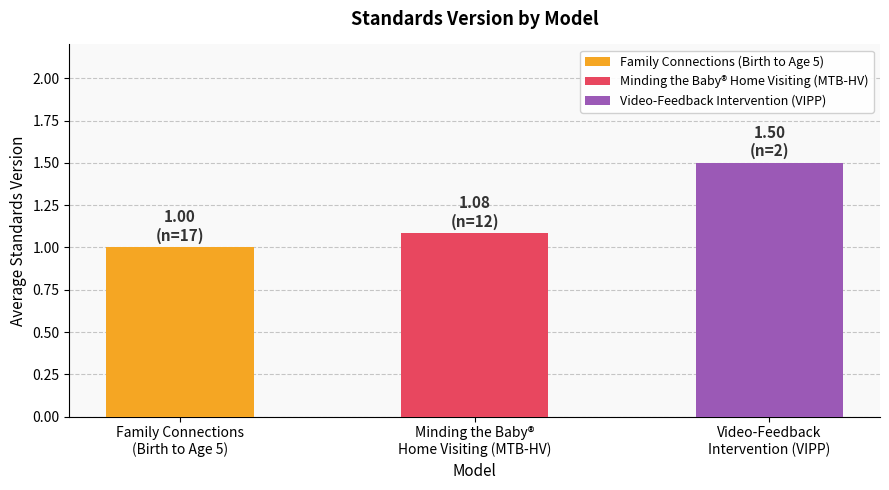

Rank the categories by value from highest to lowest.

Video-Feedback
Intervention (VIPP), Minding the Baby®
Home Visiting (MTB-HV), Family Connections
(Birth to Age 5)